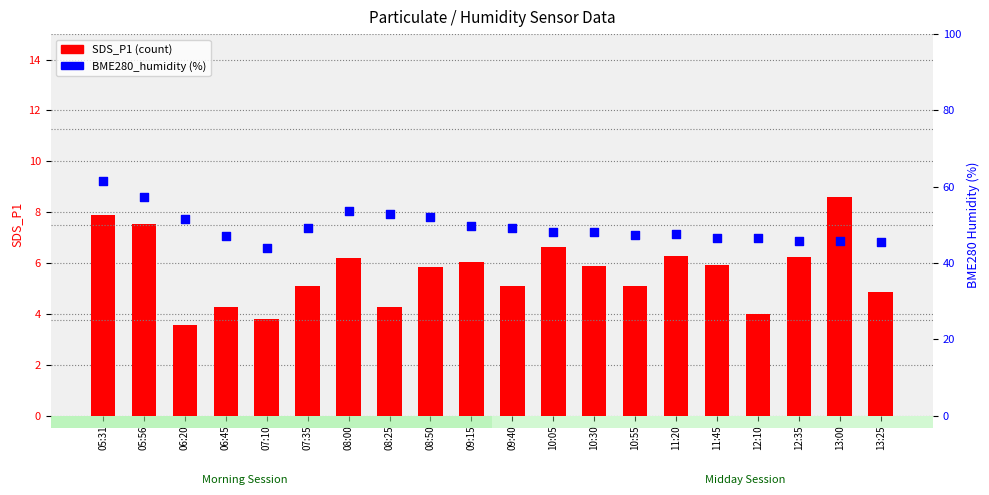

At how many categories does at least one series exceed 14?

20